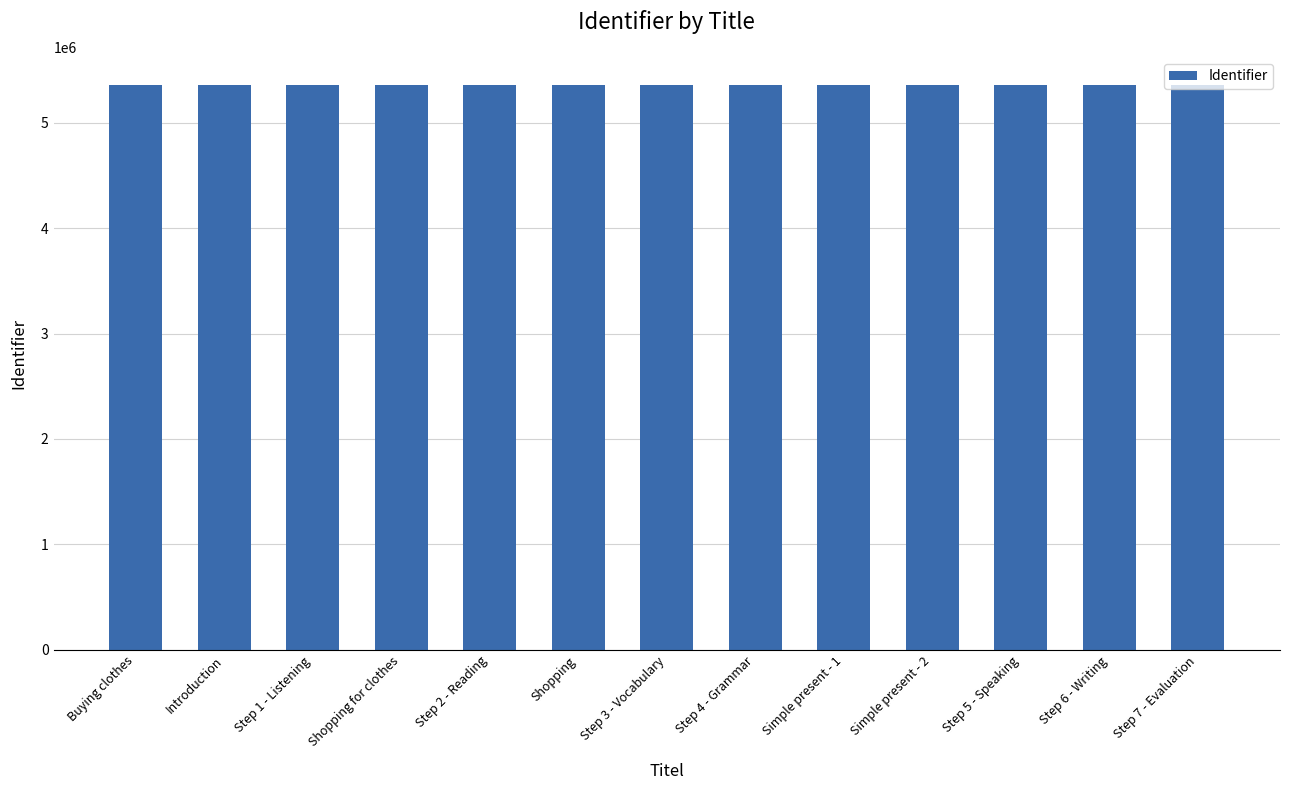

What is the change in value from Shopping for clothes to Simple present - 1?

+13